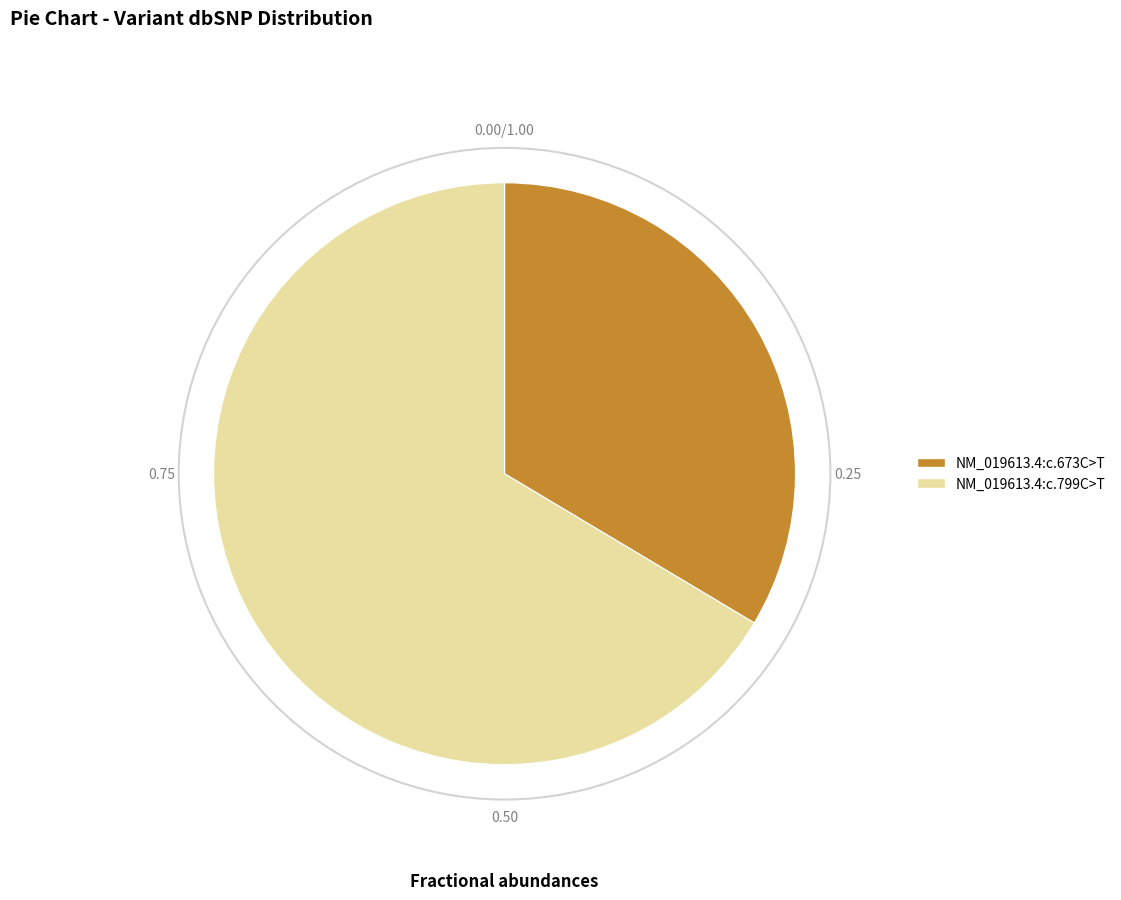

Do NM_019613.4:c.799C>T and NM_019613.4:c.673C>T together represent more than half of the pie?

Yes